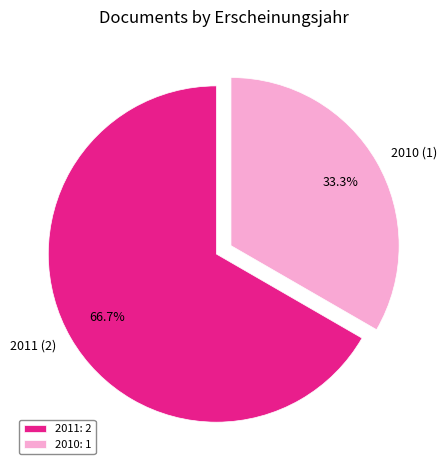

Between 2010 (1) and 2011 (2), which is larger?

2011 (2)